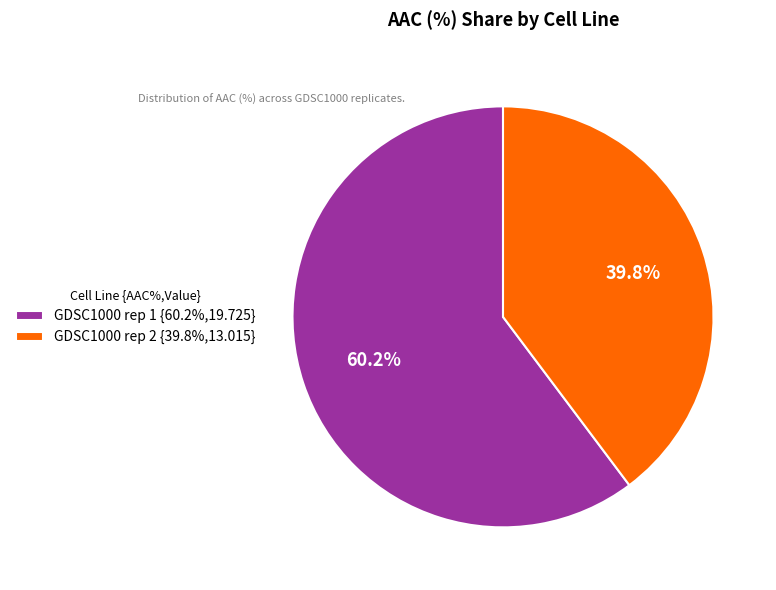

To the nearest percent, what portion does GDSC1000 rep 1 represent?

60%